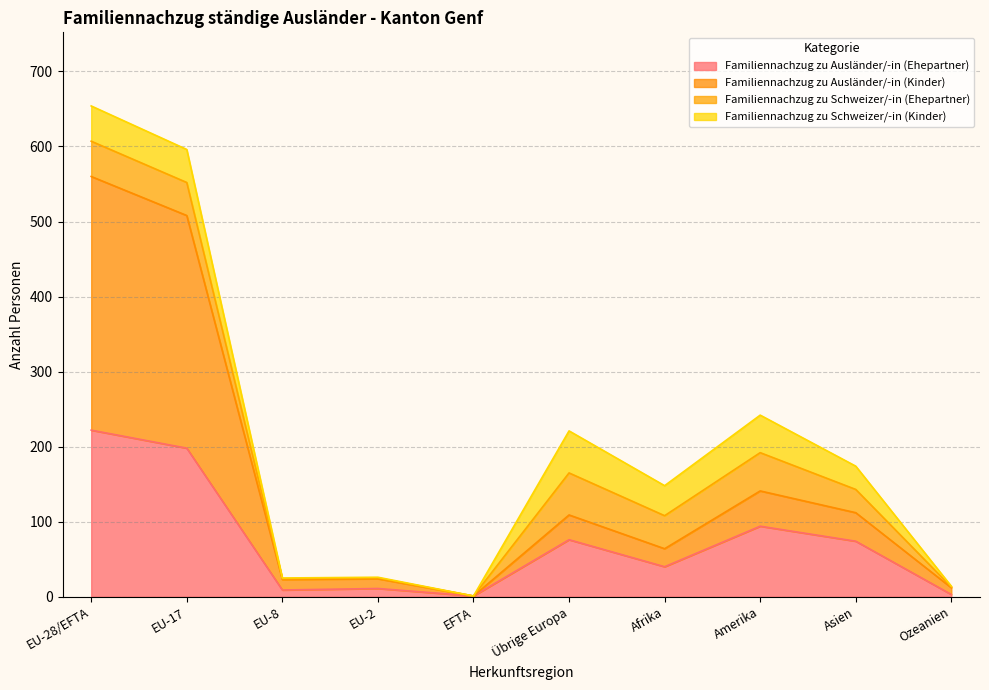

At how many categories does at least one series exceed 352?

2